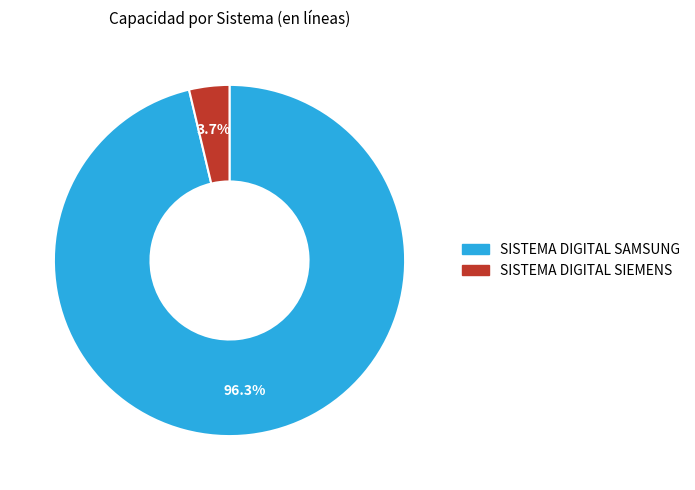

Rank the categories by value from highest to lowest.

SISTEMA DIGITAL SAMSUNG, SISTEMA DIGITAL SIEMENS